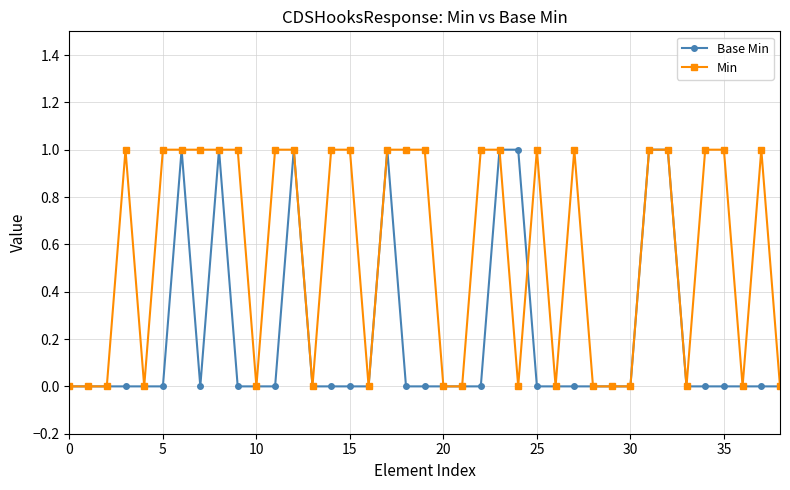

List the series in order of their overall mean, lowest first.

Base Min, Min